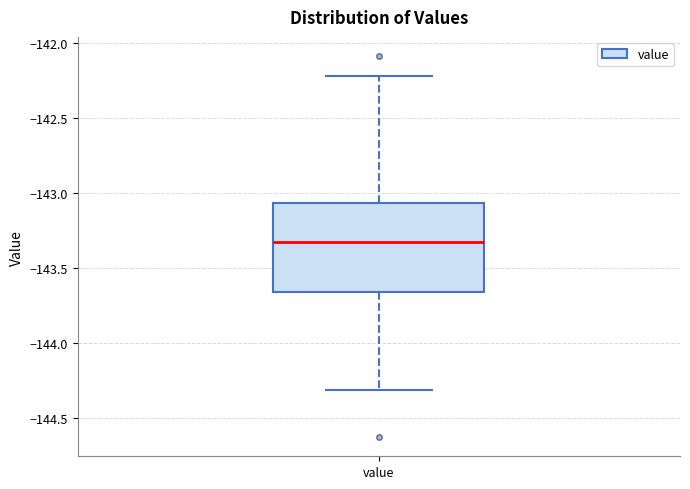

Where is the upper edge of the box for value on the y-axis? The values are not printed on the chart, so give them approximately, as read against the axis.

-143.05